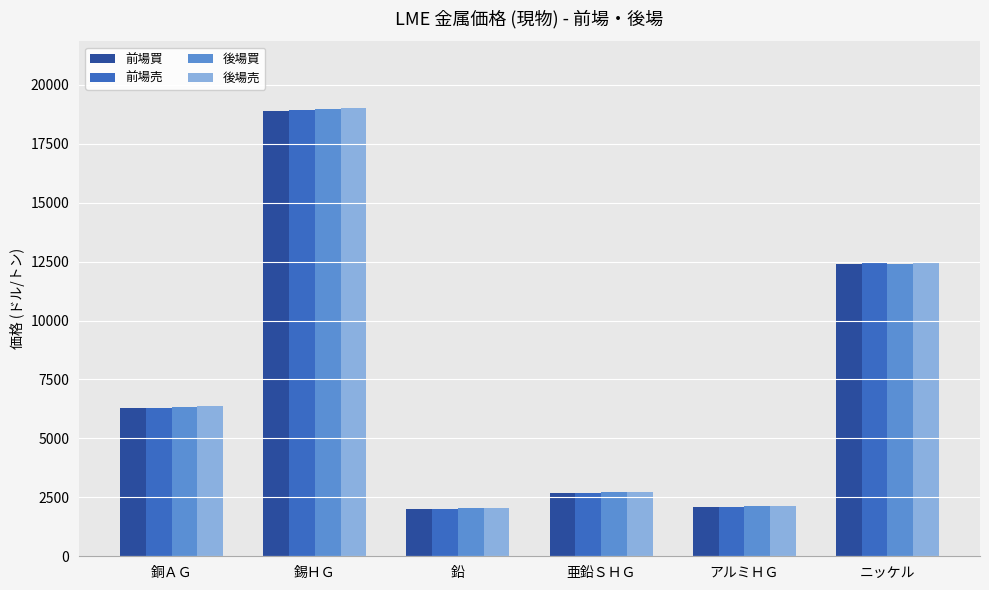

Where is 前場売 nearest to the value 10463?

ニッケル